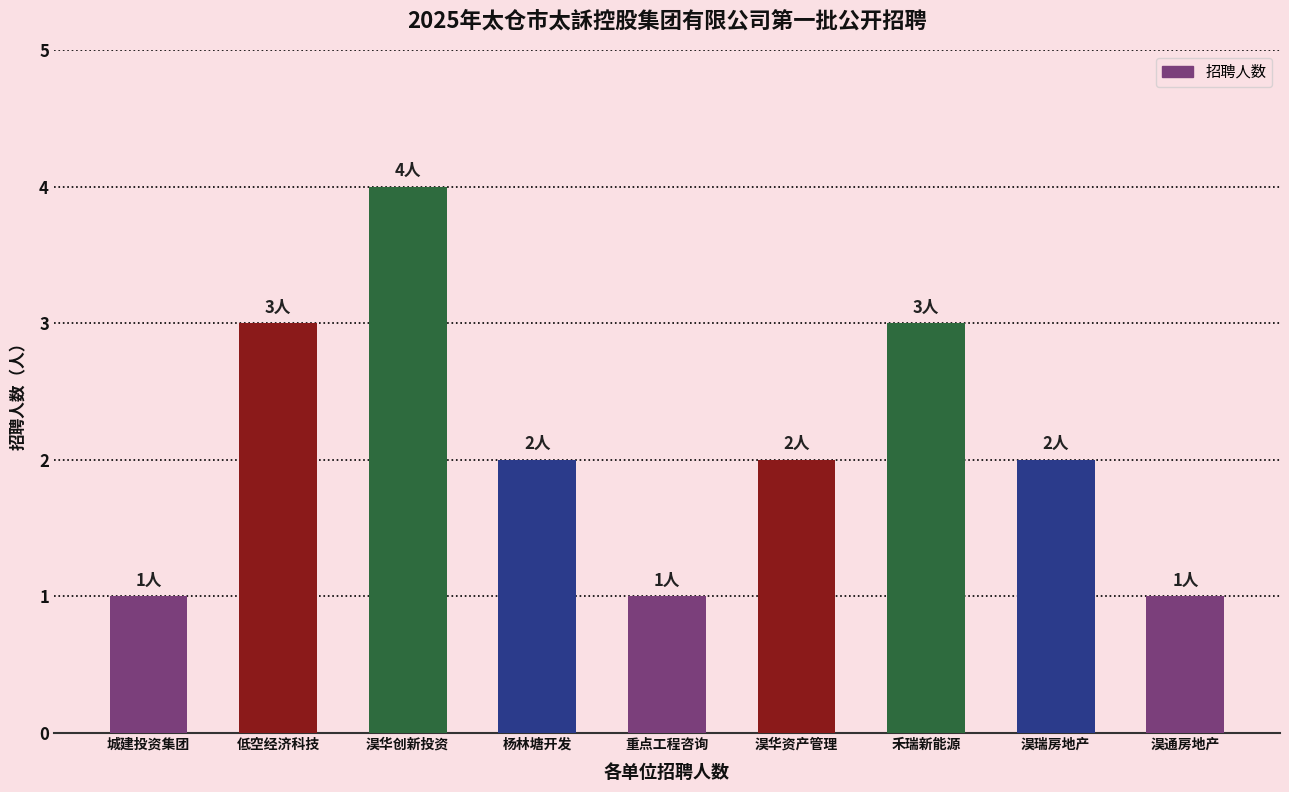

Does the chart contain stacked bars?

No